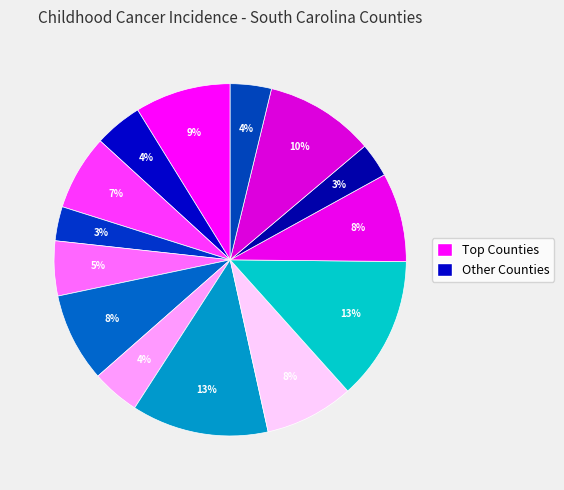

Count the number of slices in the pie.

14